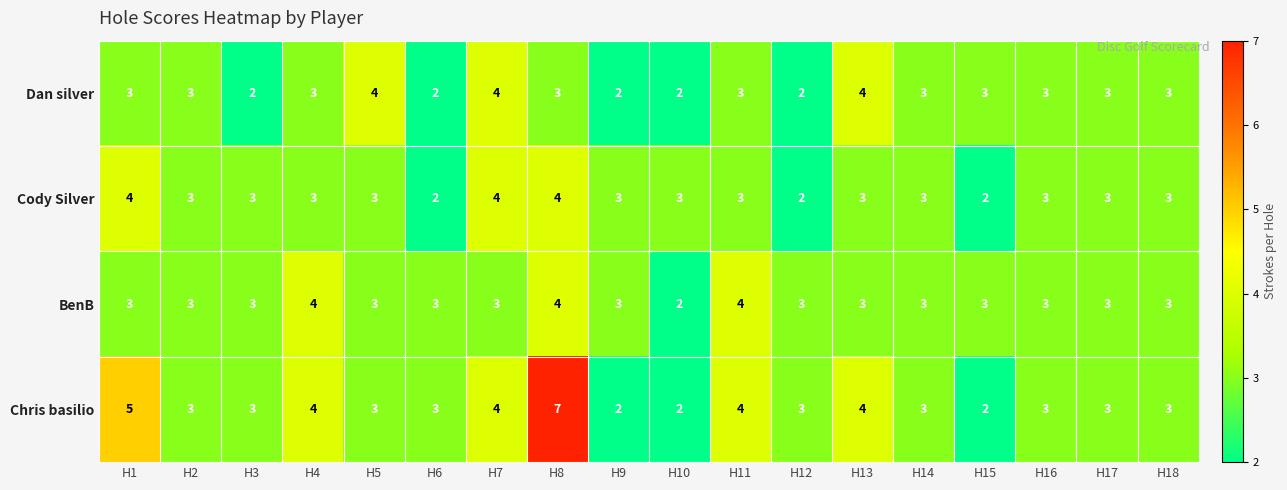

What is the total value across all series at H9?

10